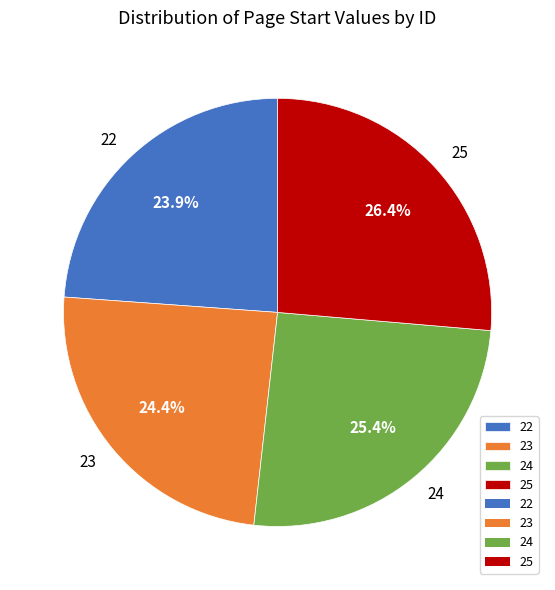

Is there a majority slice in this chart?

No